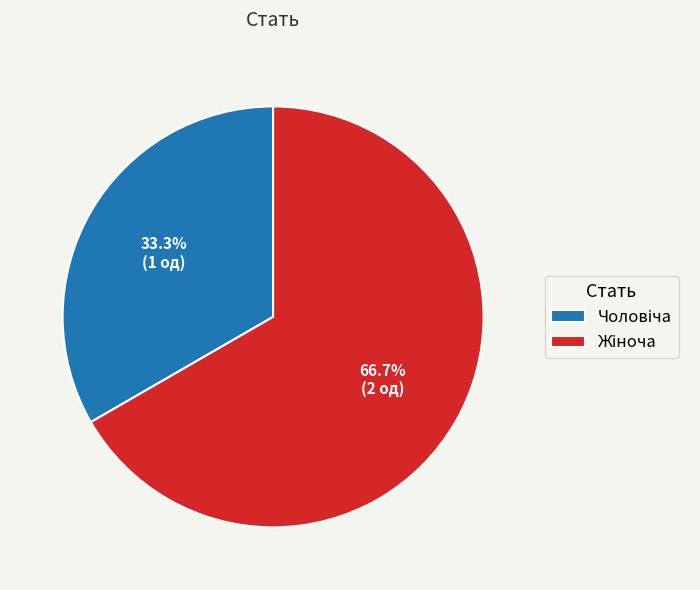

Is there a majority slice in this chart?

Yes